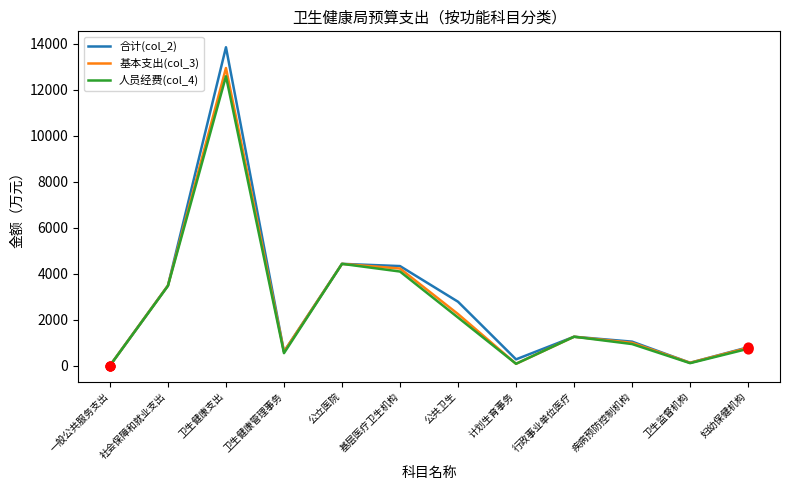

What are all the series names shown in the legend?

合计(col_2), 基本支出(col_3), 人员经费(col_4)